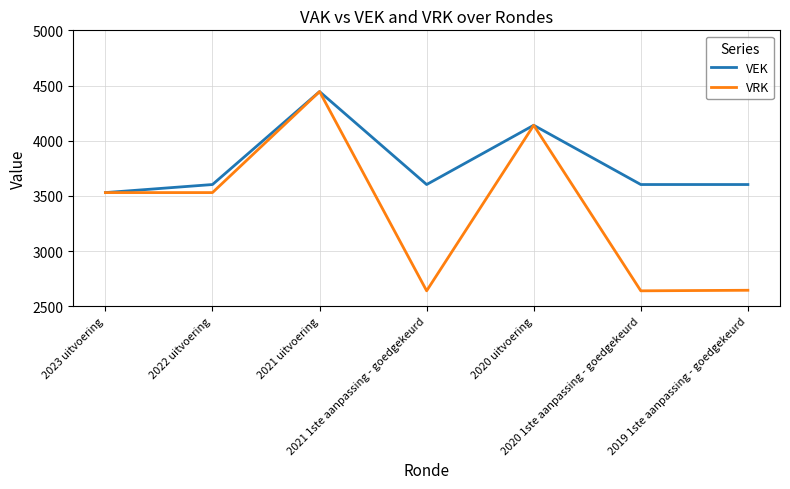

Which series has the largest total across all categories?

VEK